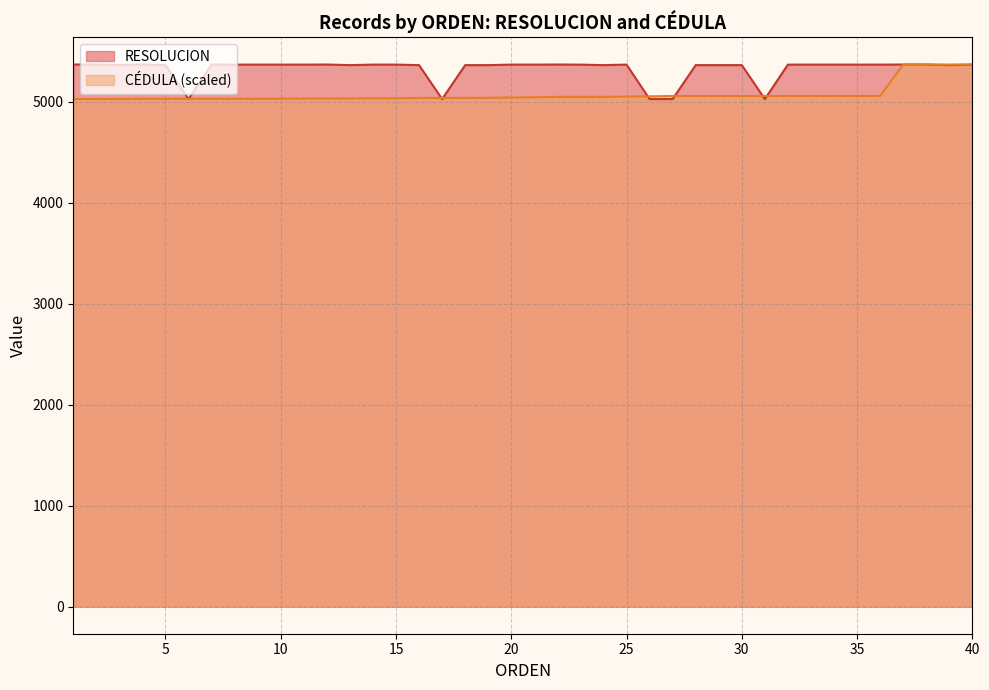

Reading left to right, extract all data points from this chart.

RESOLUCION: 1=5367.0	2=5367.0	3=5361.0	4=5367.0	5=5361.0	6=5025.0	7=5367.0	8=5366.0	9=5366.0	10=5366.0	11=5366.0	12=5367.0	13=5361.0	14=5366.0	15=5366.0	16=5361.0	17=5025.0	18=5361.0	19=5361.0	20=5366.0	21=5366.0	22=5367.0	23=5366.0	24=5361.0	25=5366.0	26=5025.0	27=5025.0	28=5361.0	29=5361.0	30=5361.0	31=5025.0	32=5366.0	33=5366.0	34=5366.0	35=5366.0	36=5366.0	37=5367.0	38=5367.0	39=5361.0	40=5366.0
CEDULA_norm: 1=5025.0	2=5025.6	3=5026.0	4=5027.2	5=5027.8	6=5027.8	7=5027.8	8=5027.9	9=5027.9	10=5029.0	11=5030.1	12=5031.1	13=5031.1	14=5032.5	15=5032.5	16=5036.0	17=5036.0	18=5036.6	19=5037.2	20=5040.2	21=5042.3	22=5046.7	23=5046.7	24=5046.7	25=5049.6	26=5051.8	27=5056.0	28=5056.1	29=5056.1	30=5056.1	31=5056.1	32=5056.2	33=5056.2	34=5056.2	35=5056.2	36=5056.2	37=5366.0	38=5366.0	39=5367.0	40=5367.0